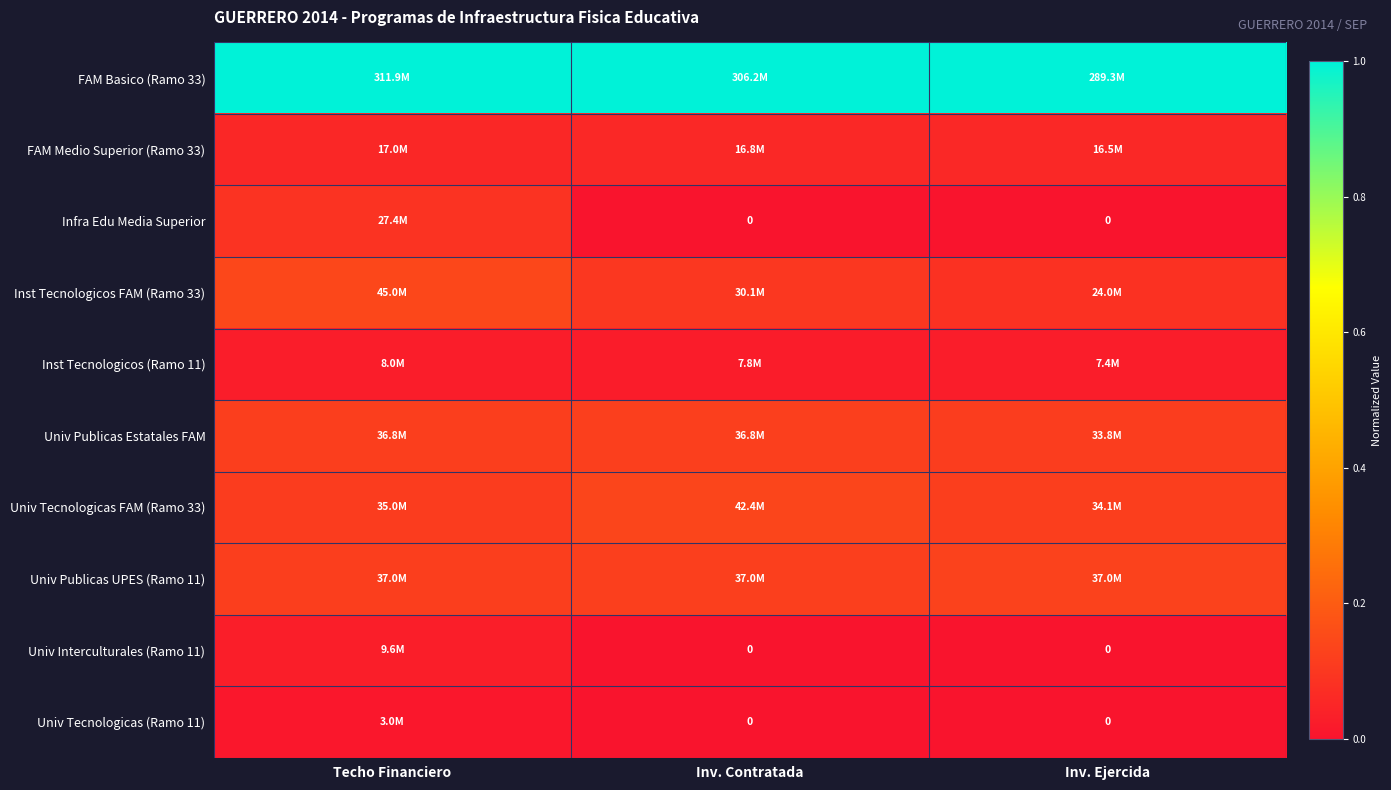

List the series in order of their peak value, highest first.

FAM Basico (Ramo 33), Inst Tecnologicos FAM (Ramo 33), Univ Tecnologicas FAM (Ramo 33), Univ Publicas UPES (Ramo 11), Univ Publicas Estatales FAM, Infra Edu Media Superior, FAM Medio Superior (Ramo 33), Univ Interculturales (Ramo 11), Inst Tecnologicos (Ramo 11), Univ Tecnologicas (Ramo 11)